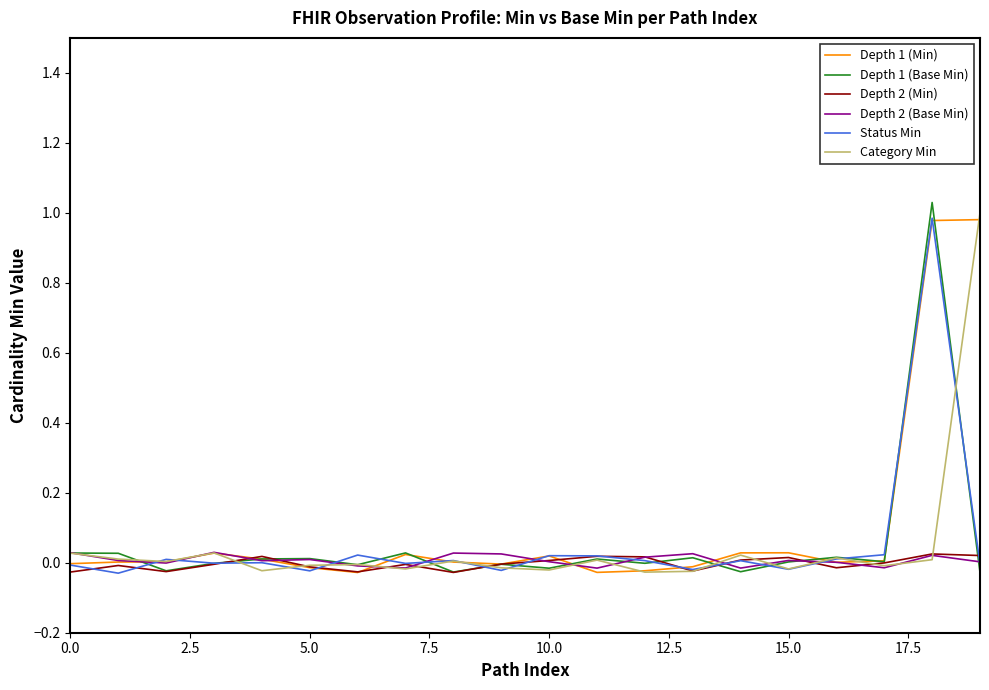

What is the maximum value shown in the chart?

1.0